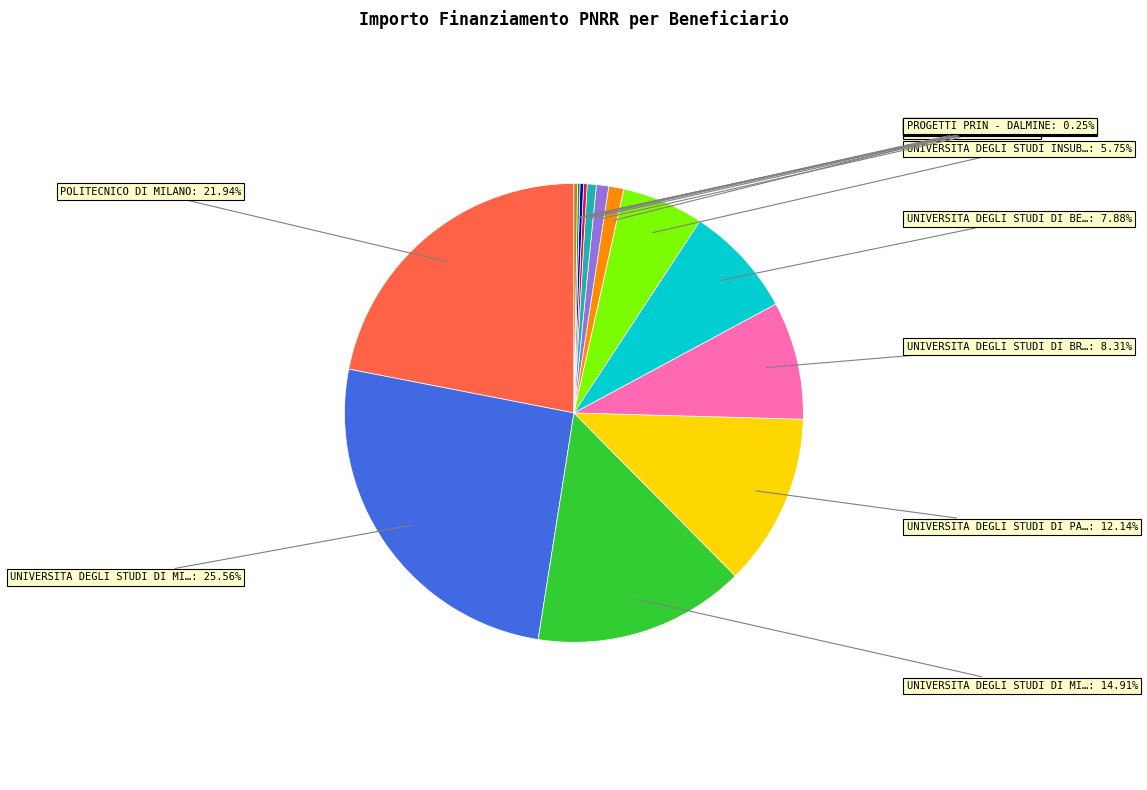

Is there any slice that represents more than half of the pie?

No